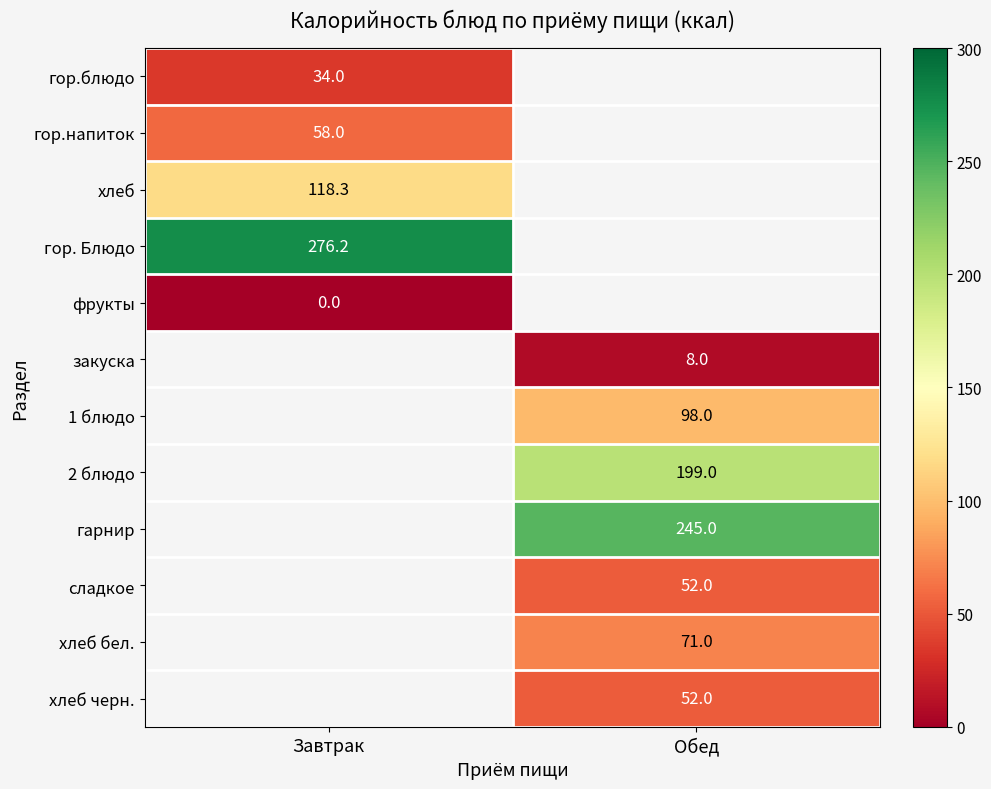

True or false: гор.блюдо has a value of 44.6 at Завтрак.

False